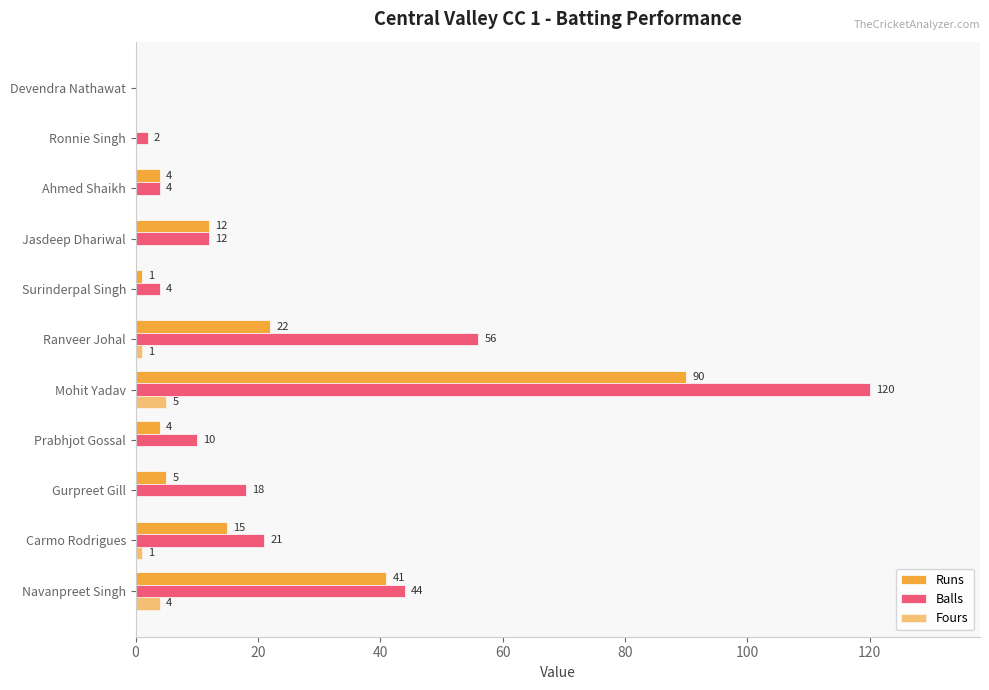

How many positive values does the Fours series have?

4